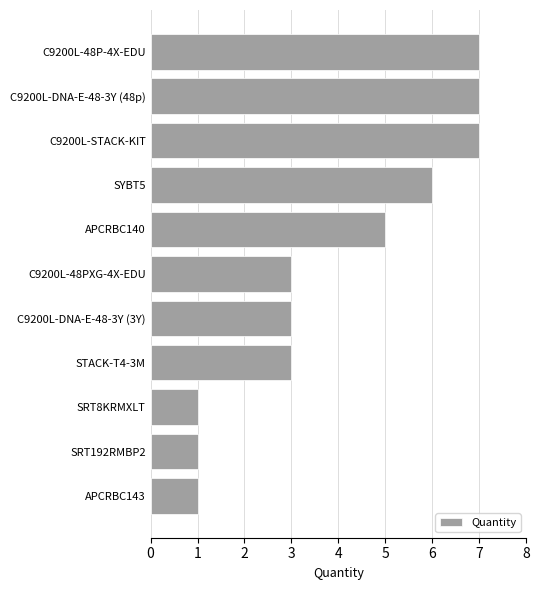

Between STACK-T4-3M and C9200L-DNA-E-48-3Y (48p), which is larger?

C9200L-DNA-E-48-3Y (48p)